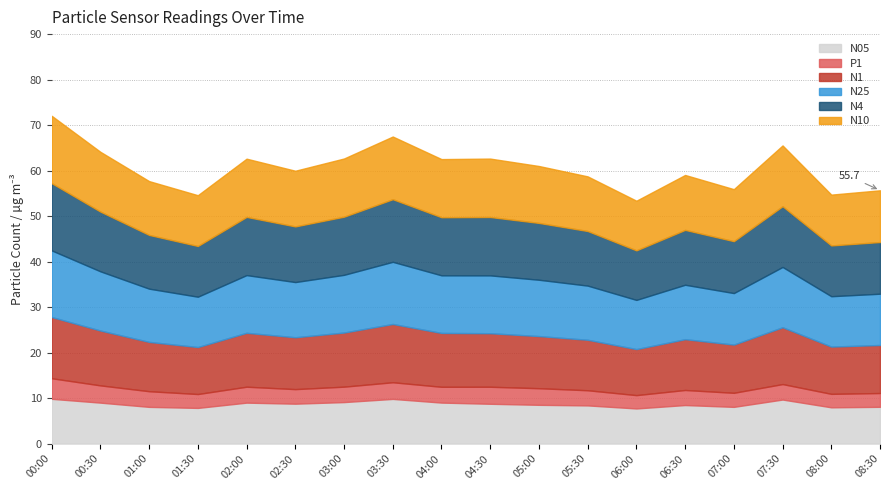

At which label does P1 reach its peak?

00:00